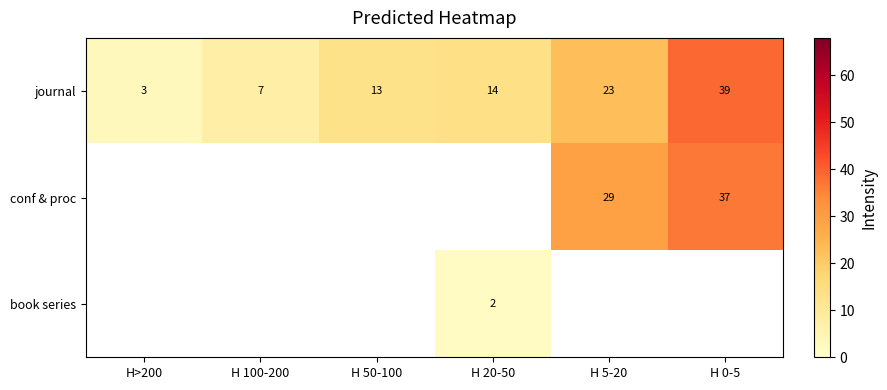

What is the sum of the journal values at H 50-100 and H 5-20?

36